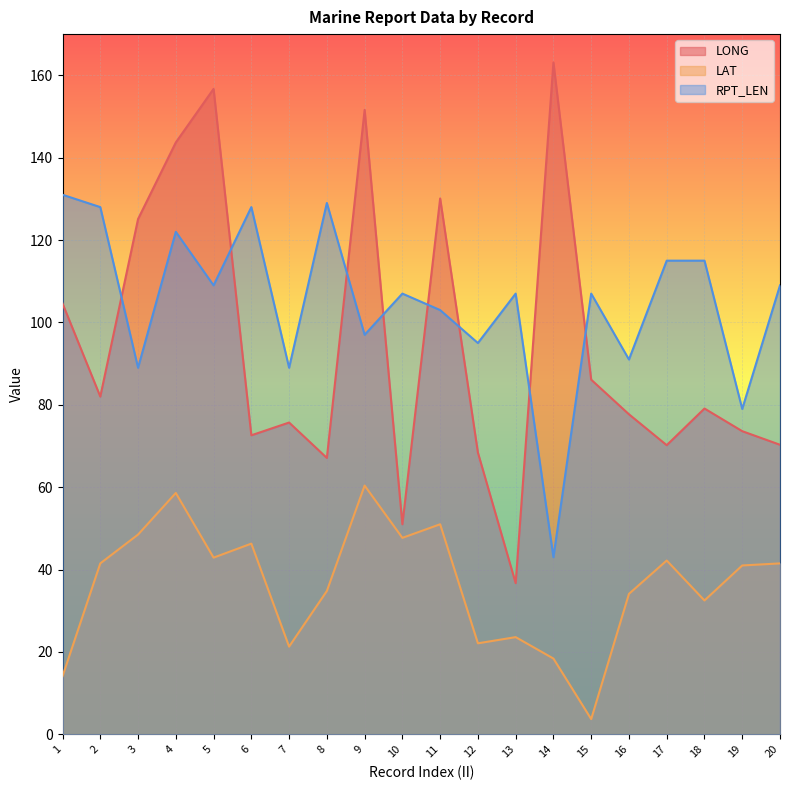

True or false: RPT_LEN has more than 1 interior local peaks.

True